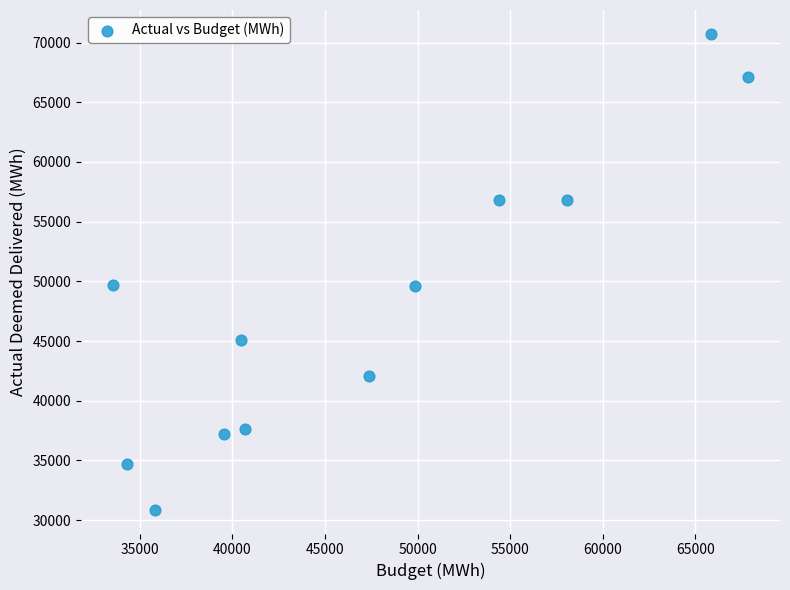

What is the average Y value?

48190